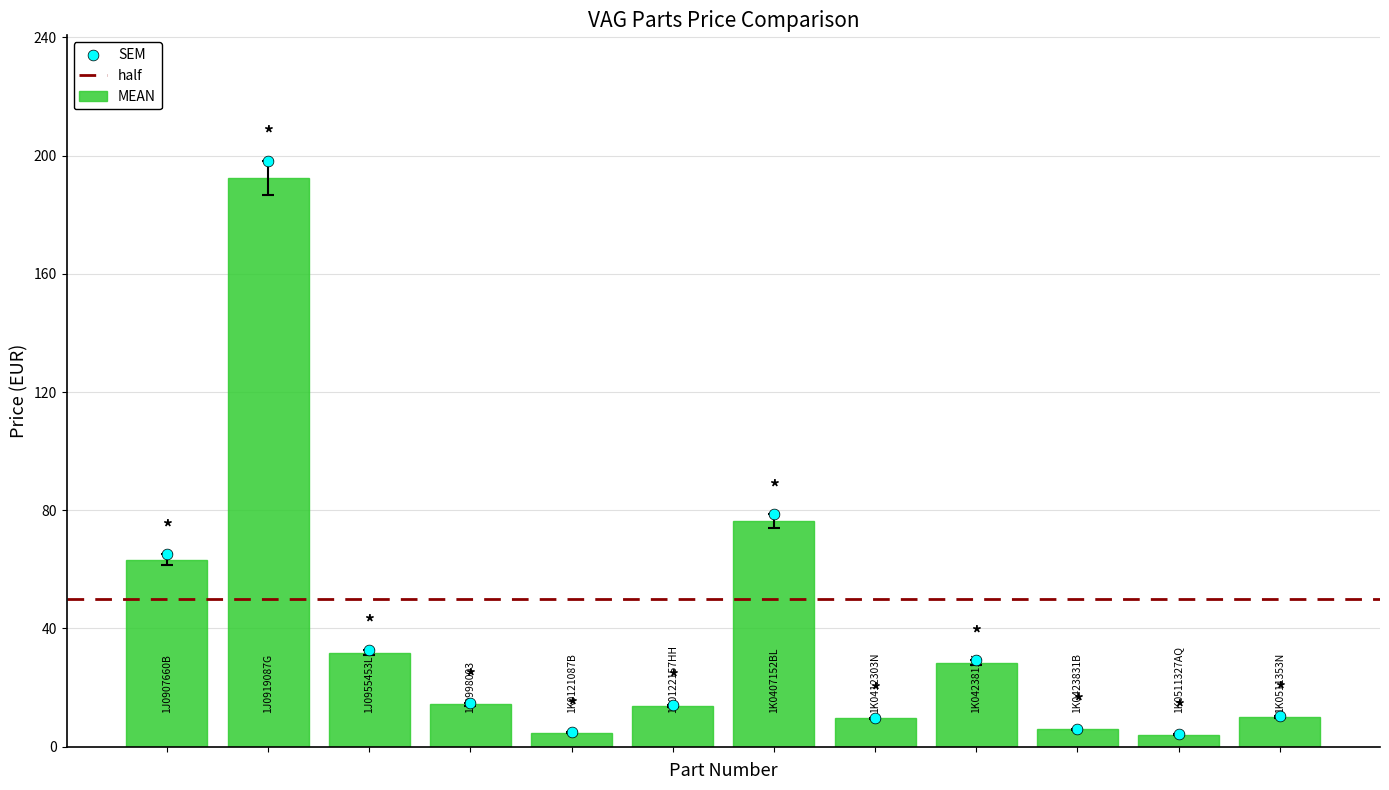

What is the sum of all MEAN values?

454.6